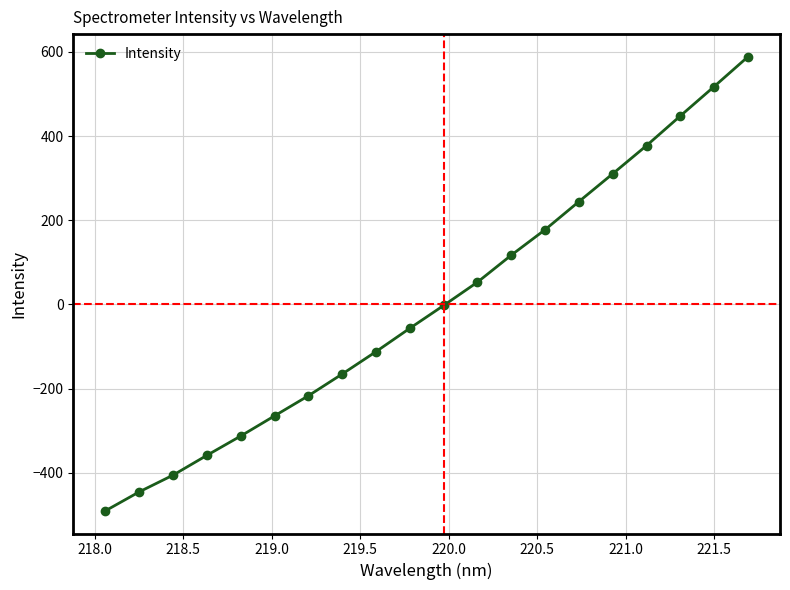

What is the minimum value shown in the chart?

-490.6